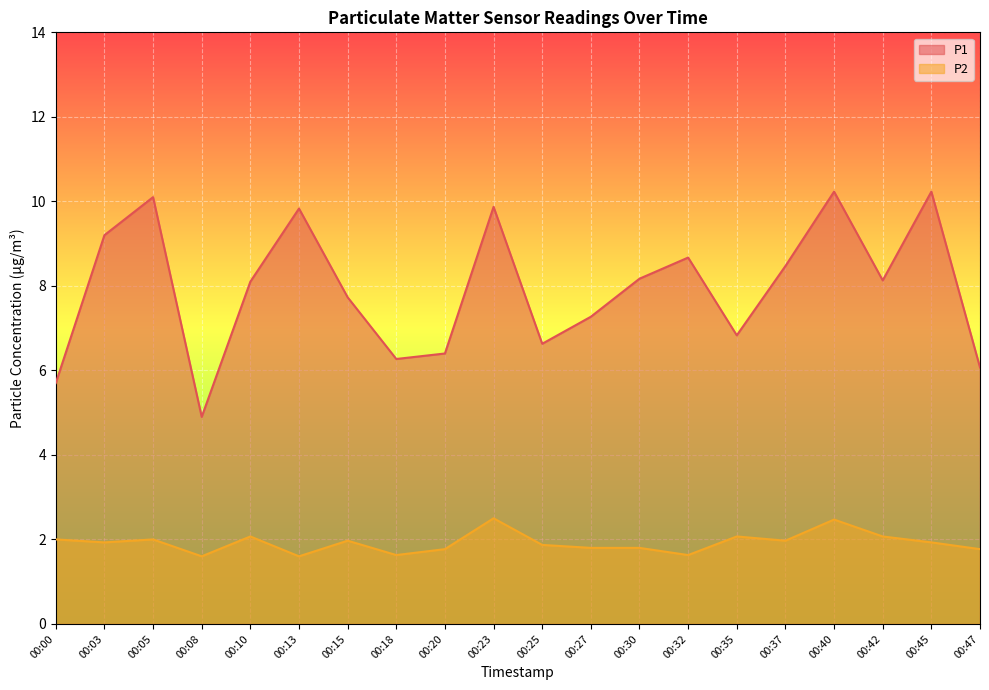

What is the highest value of the P1 series?

10.2